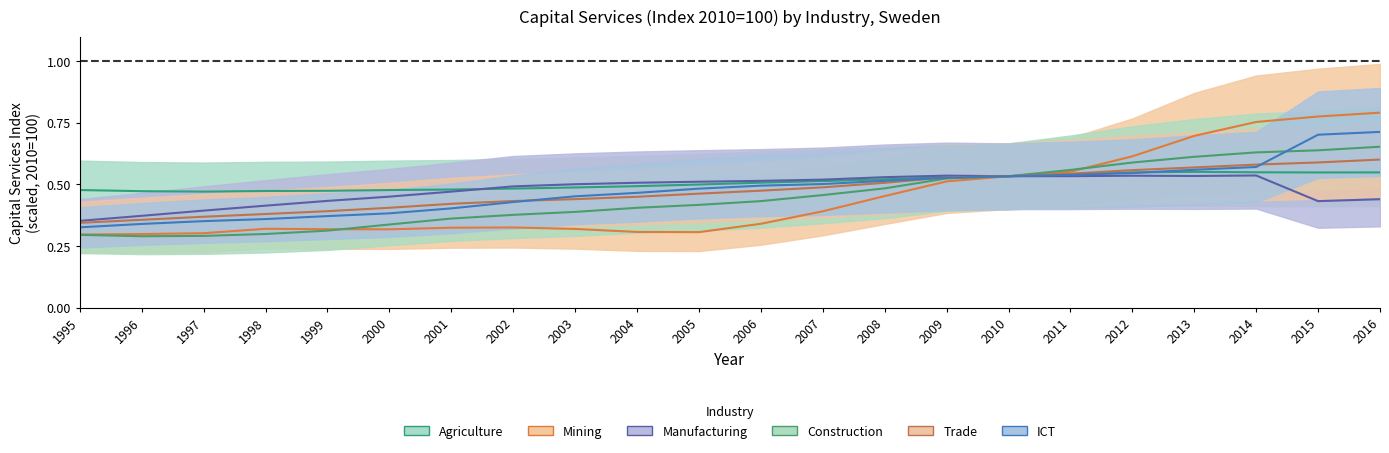

At which category does Mining reach its first local peak?

1998